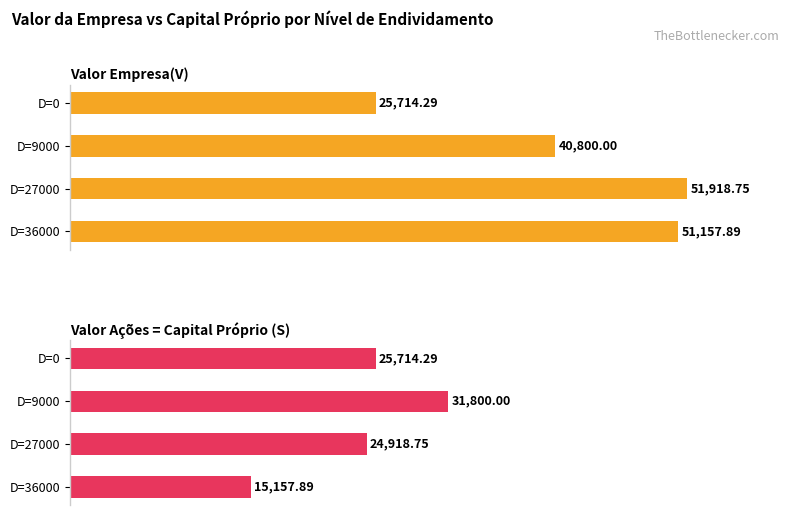

Between D=0 and D=9000, which is larger?

D=9000